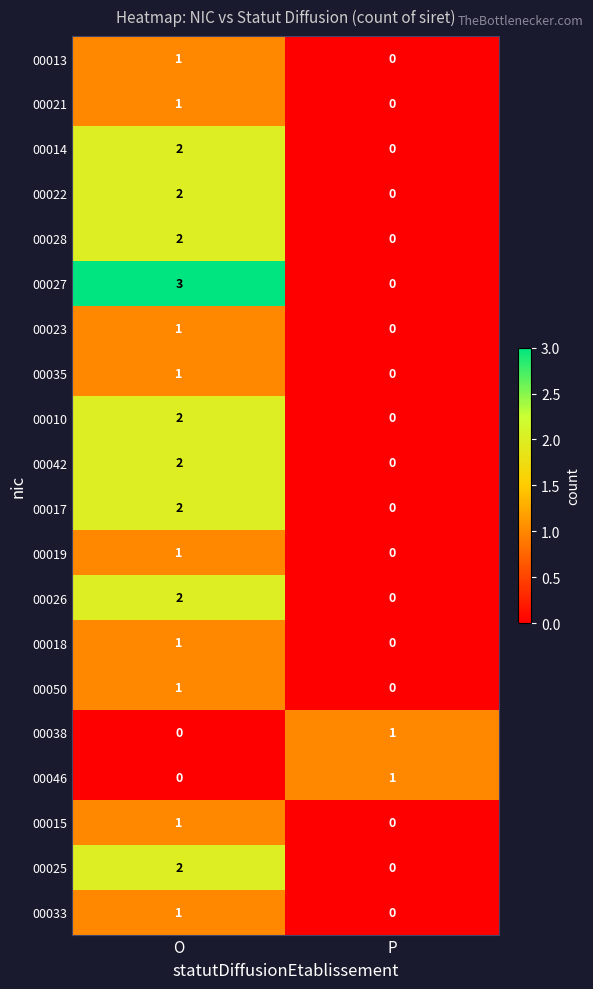

Rank the categories by 00028 value from lowest to highest.

P, O